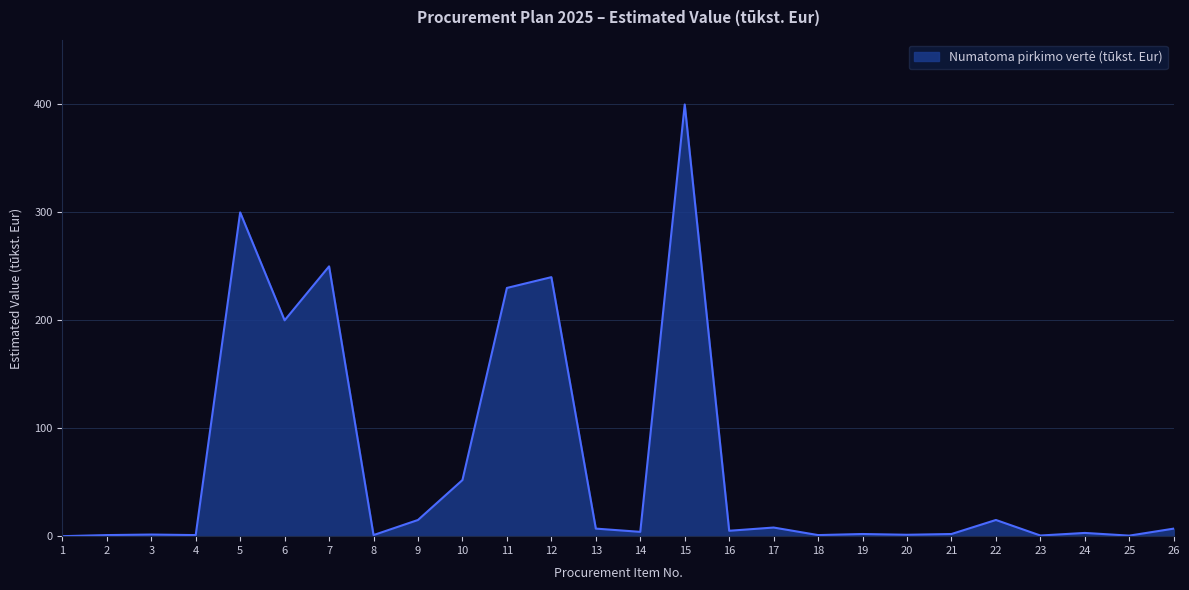

The chart shows a value of 7.0 at 26. True or false?

True